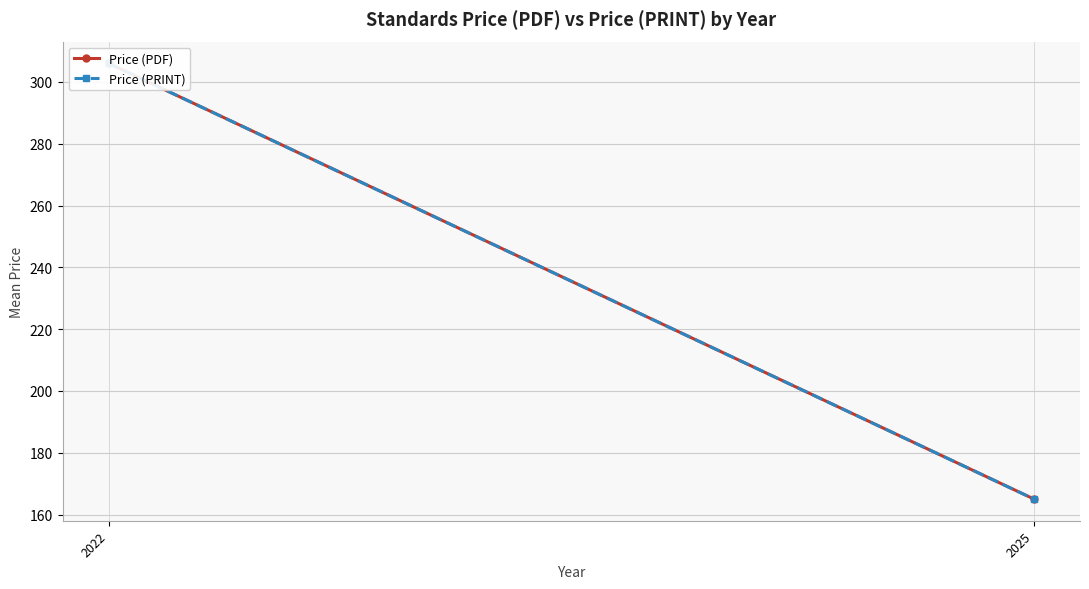

What is the difference between the Price (PDF) values at 2025 and 2022?

141.0